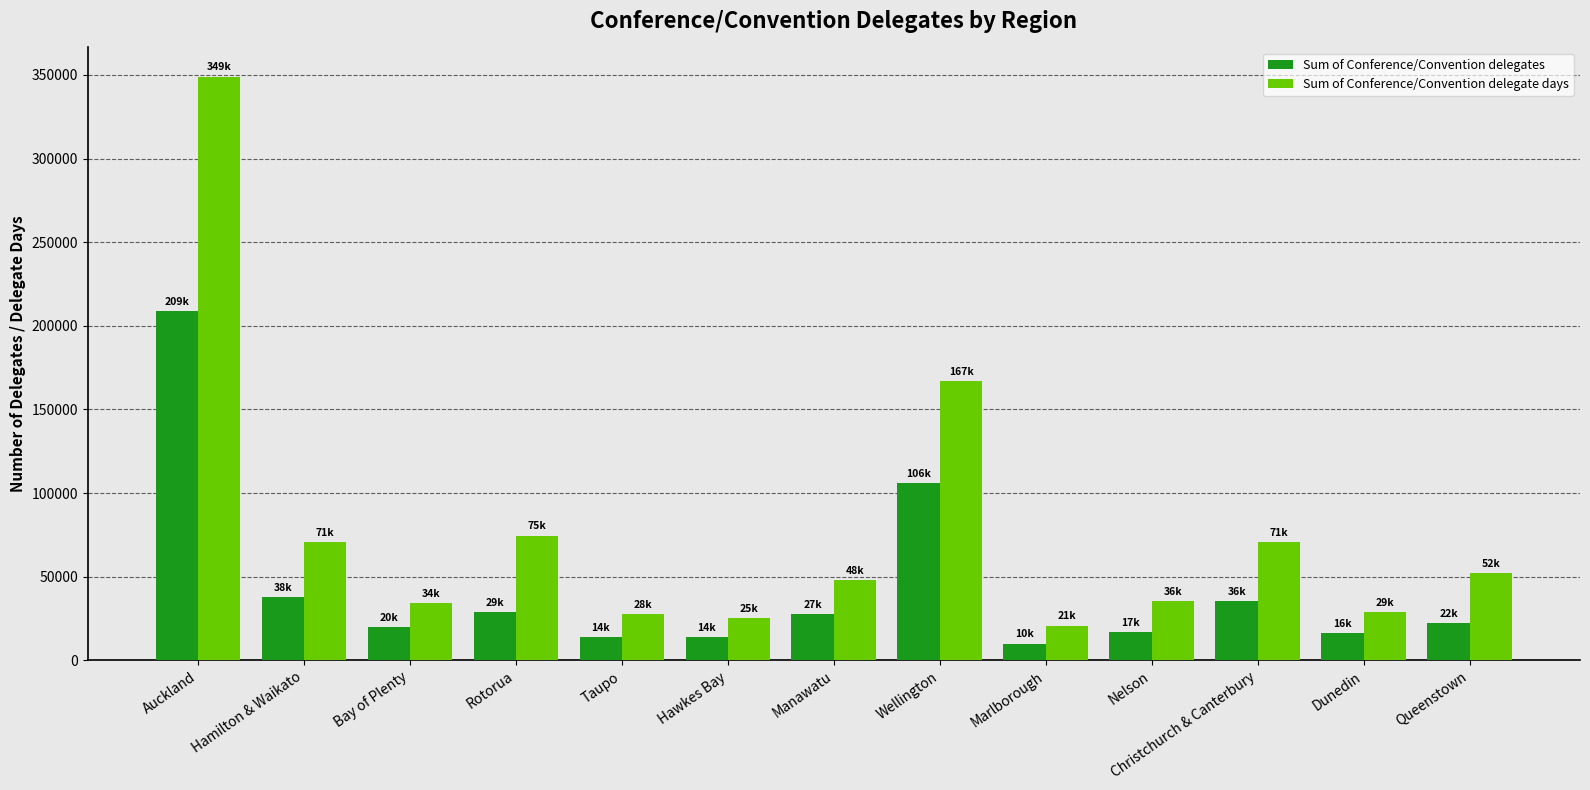

How many distinct data groups are displayed?

2